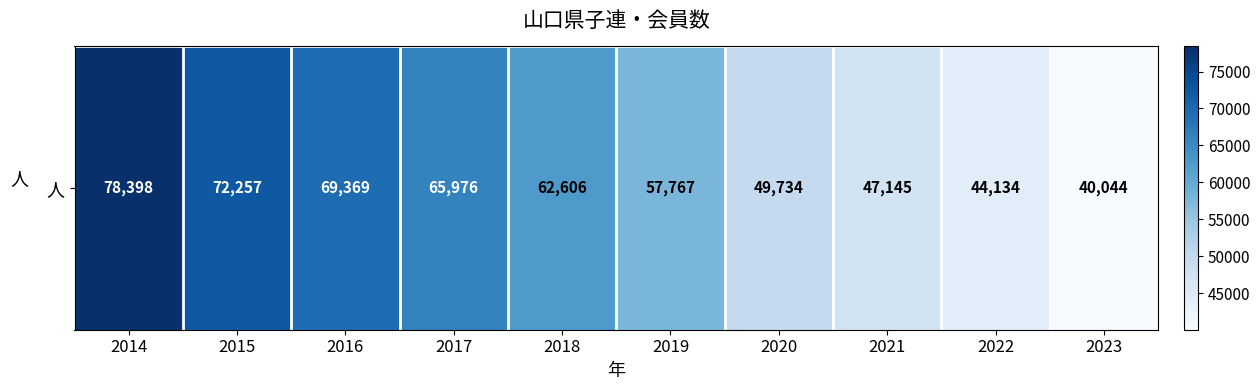

What is the average value?

58743